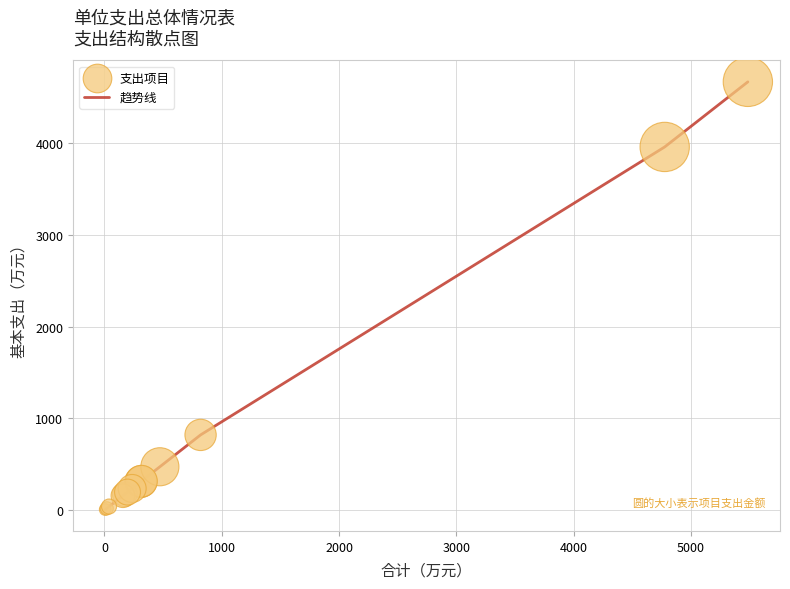

What is the maximum value shown in the chart?

4664.6